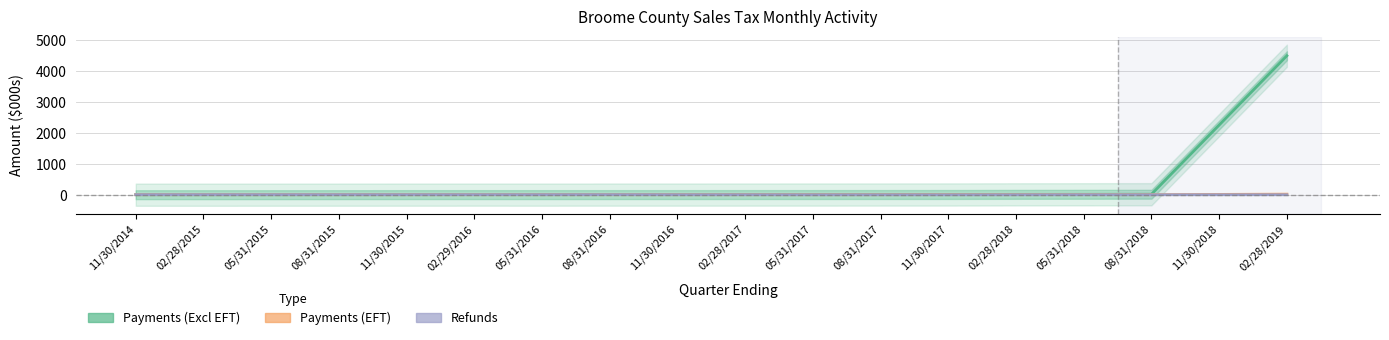

What is the difference between the highest and lowest values at 02/28/2017?

5.2